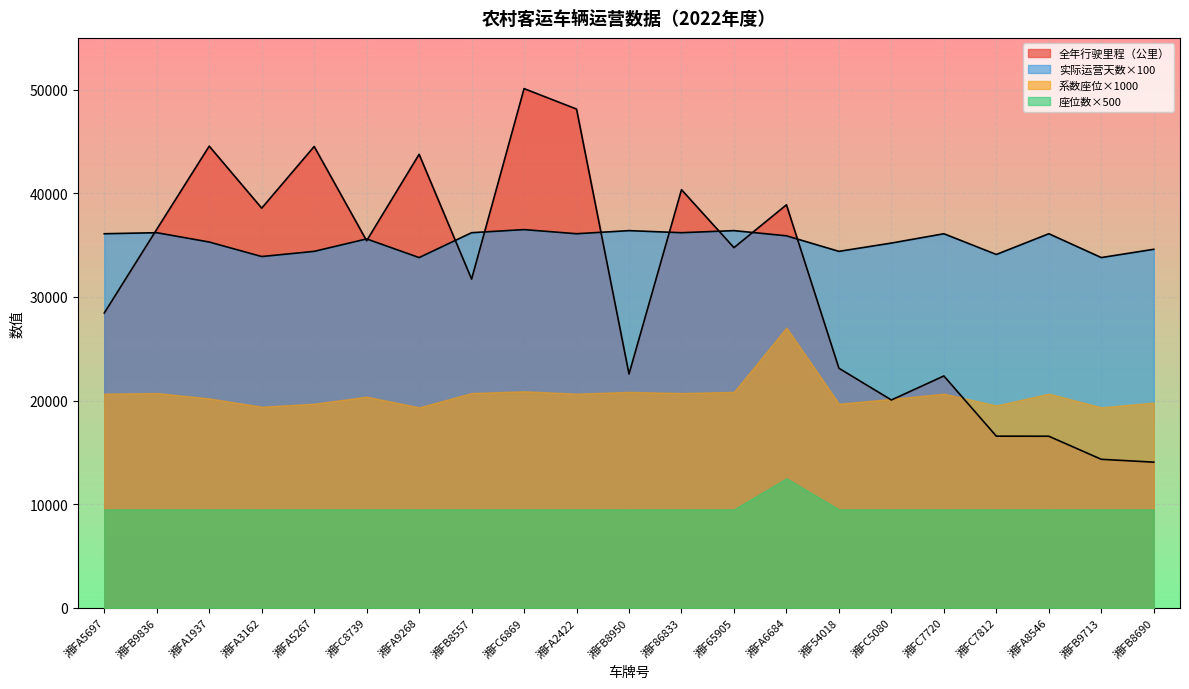

Rank the series by their maximum value, from highest to lowest.

全年行驶里程（公里）, 实际运营天数×100, 系数座位×1000, 座位数×500